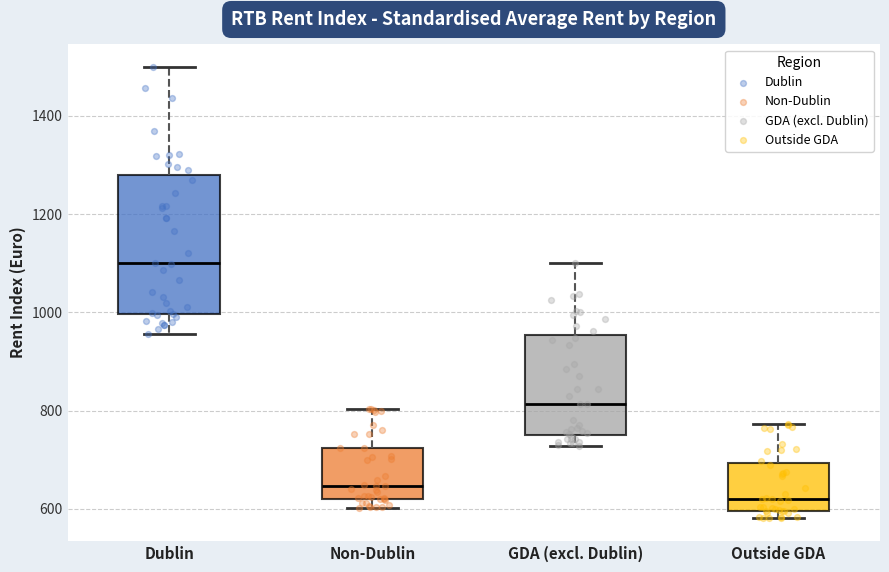

Which box has the lowest median line?

Outside GDA